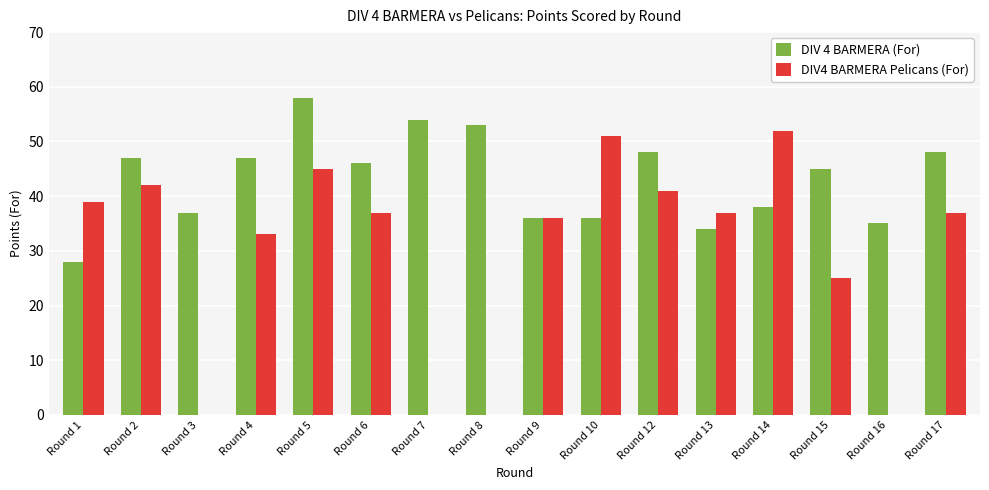

How many categories are shown in the chart?

16